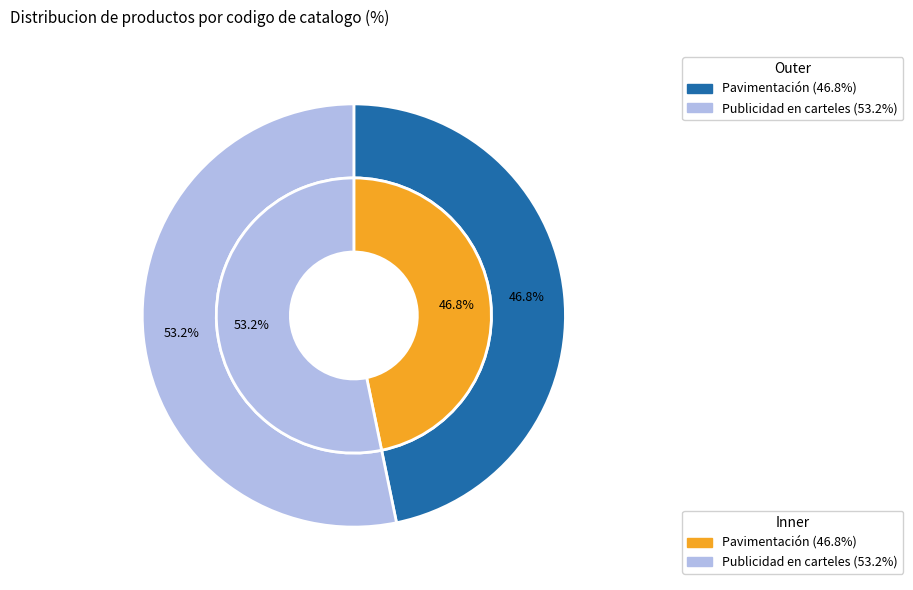

Which slice is the largest?

Publicidad en carteles